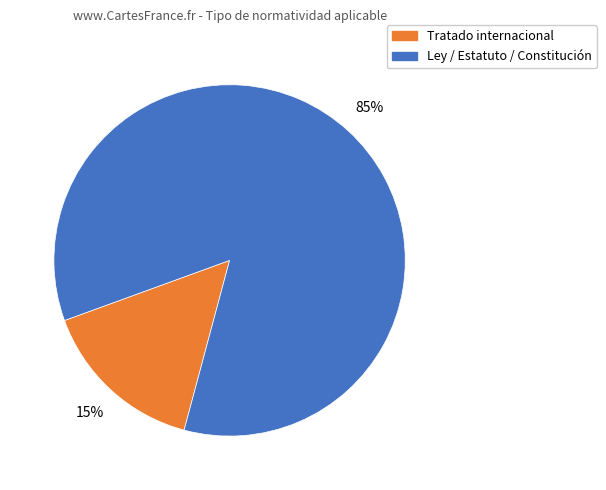

Does any single category account for the majority?

Yes